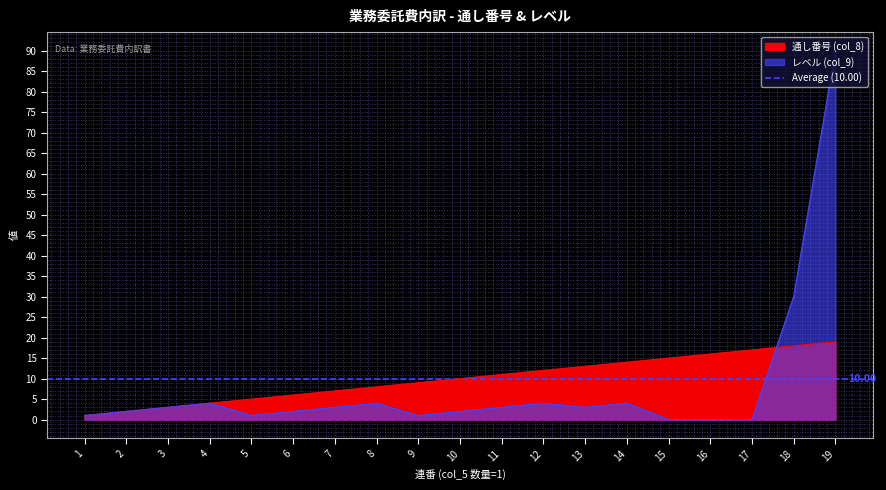

Which category has the highest value in the レベル (col_9) series?

19